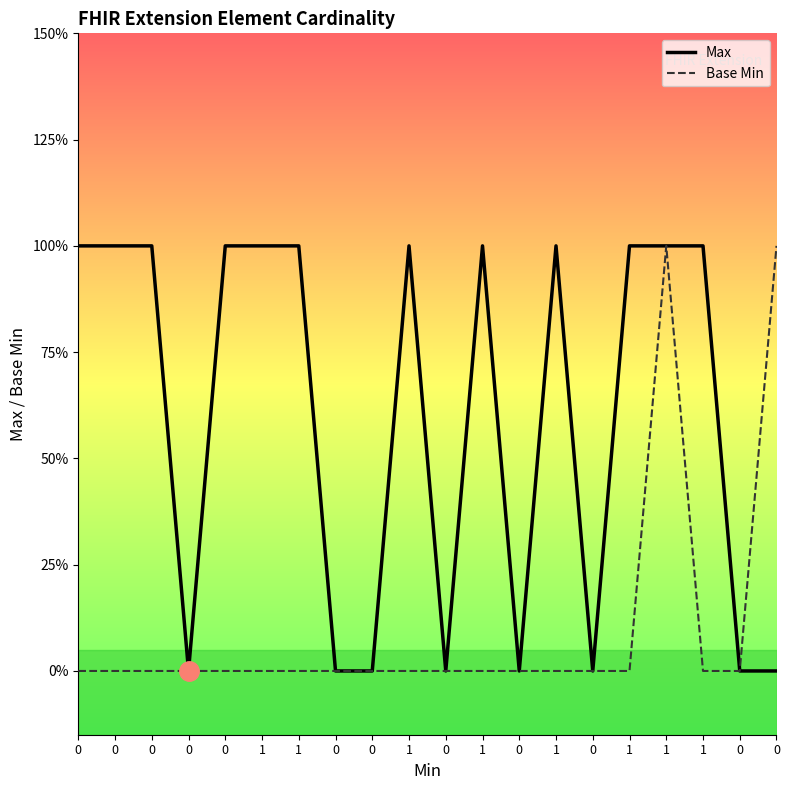

True or false: Base Min and Max cross at least once.

False